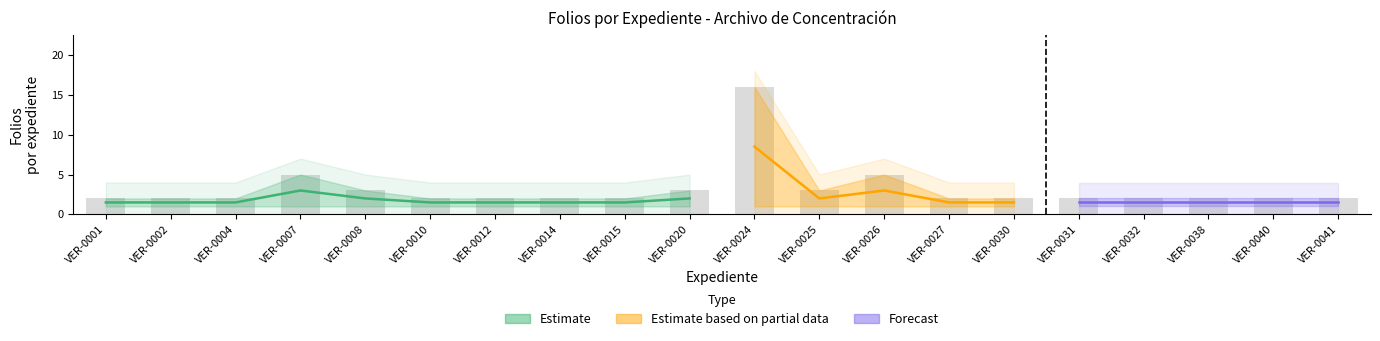

What is the value of the 3rd bar from the left?

2